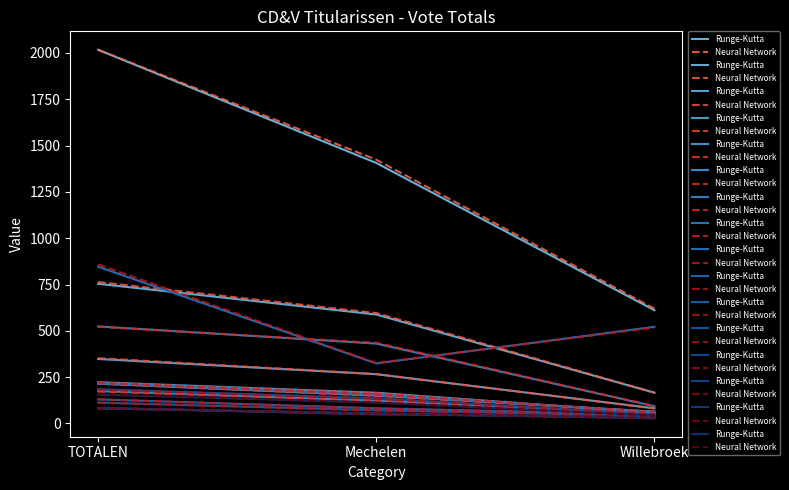

What is the approximate value of Runge-Kutta at TOTALEN?

156.0